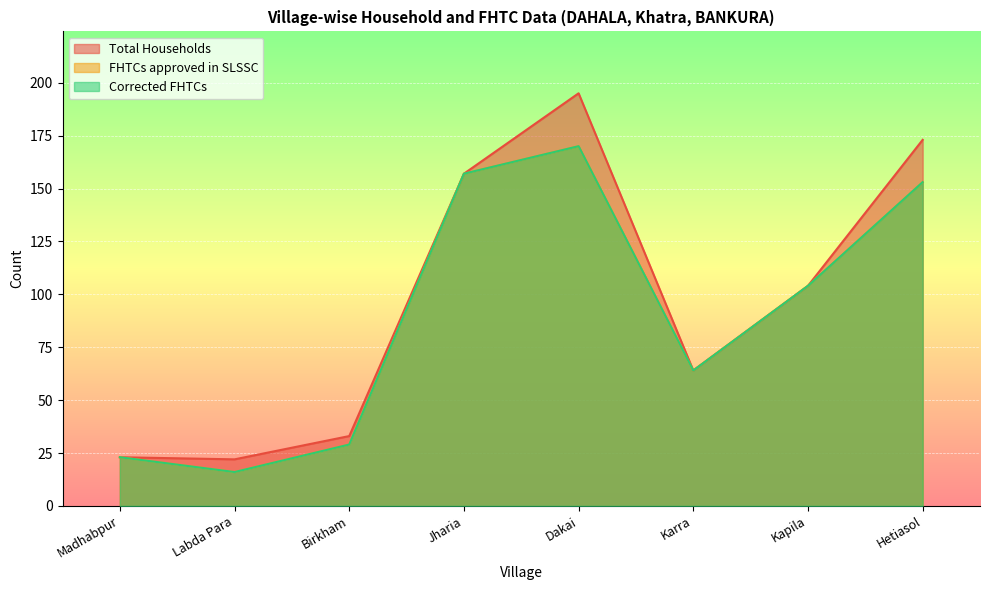

True or false: Total Households and Corrected FHTCs cross at least once.

False